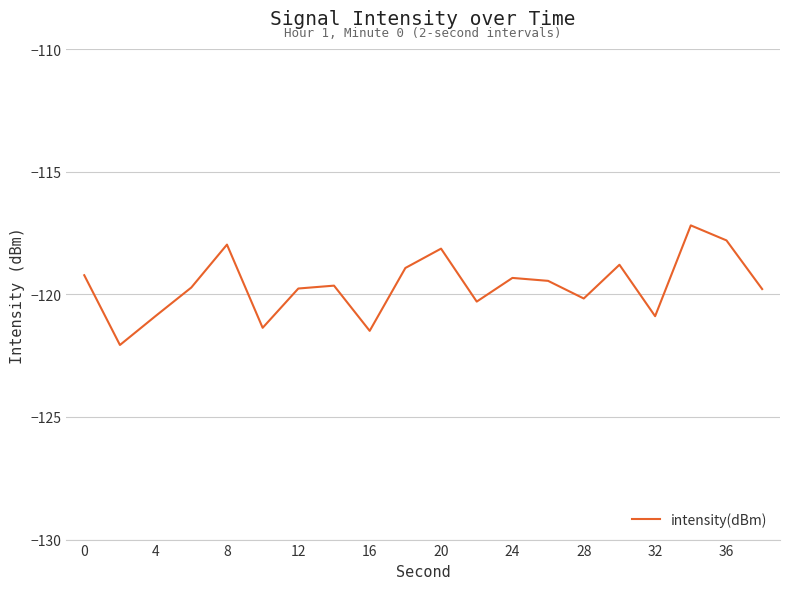

What is the smallest value displayed?

-122.1